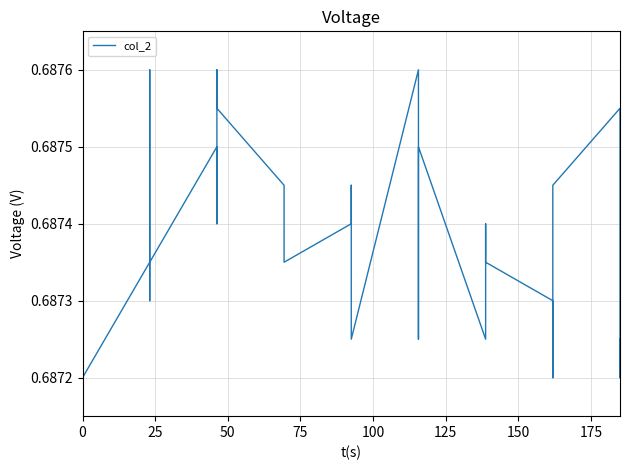

True or false: the data has more than 1 interior local peaks.

True